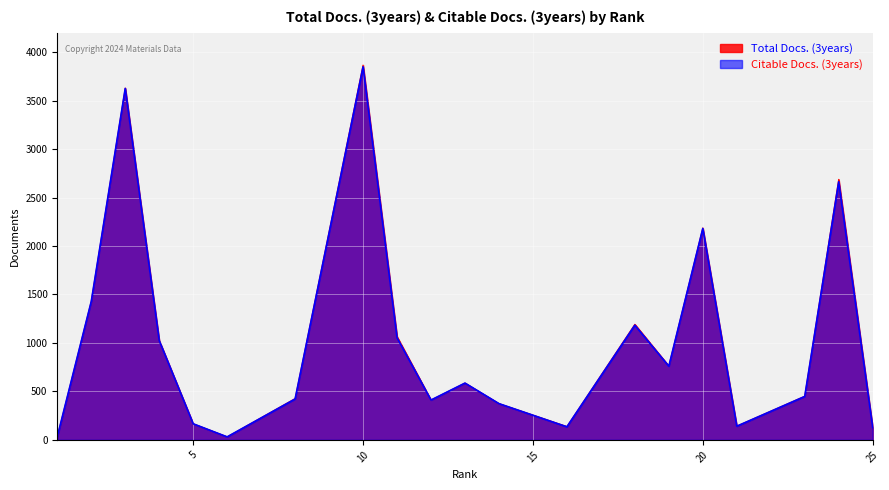

In Citable Docs. (3years), how many points are higher than both neighbors (excluding endpoints)?

6